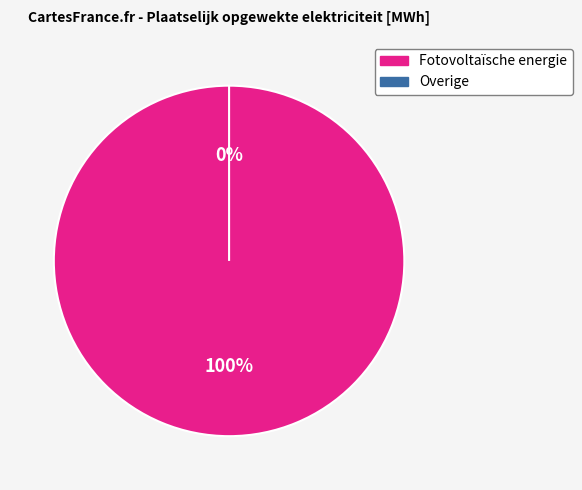

How many slices are in this pie chart?

2